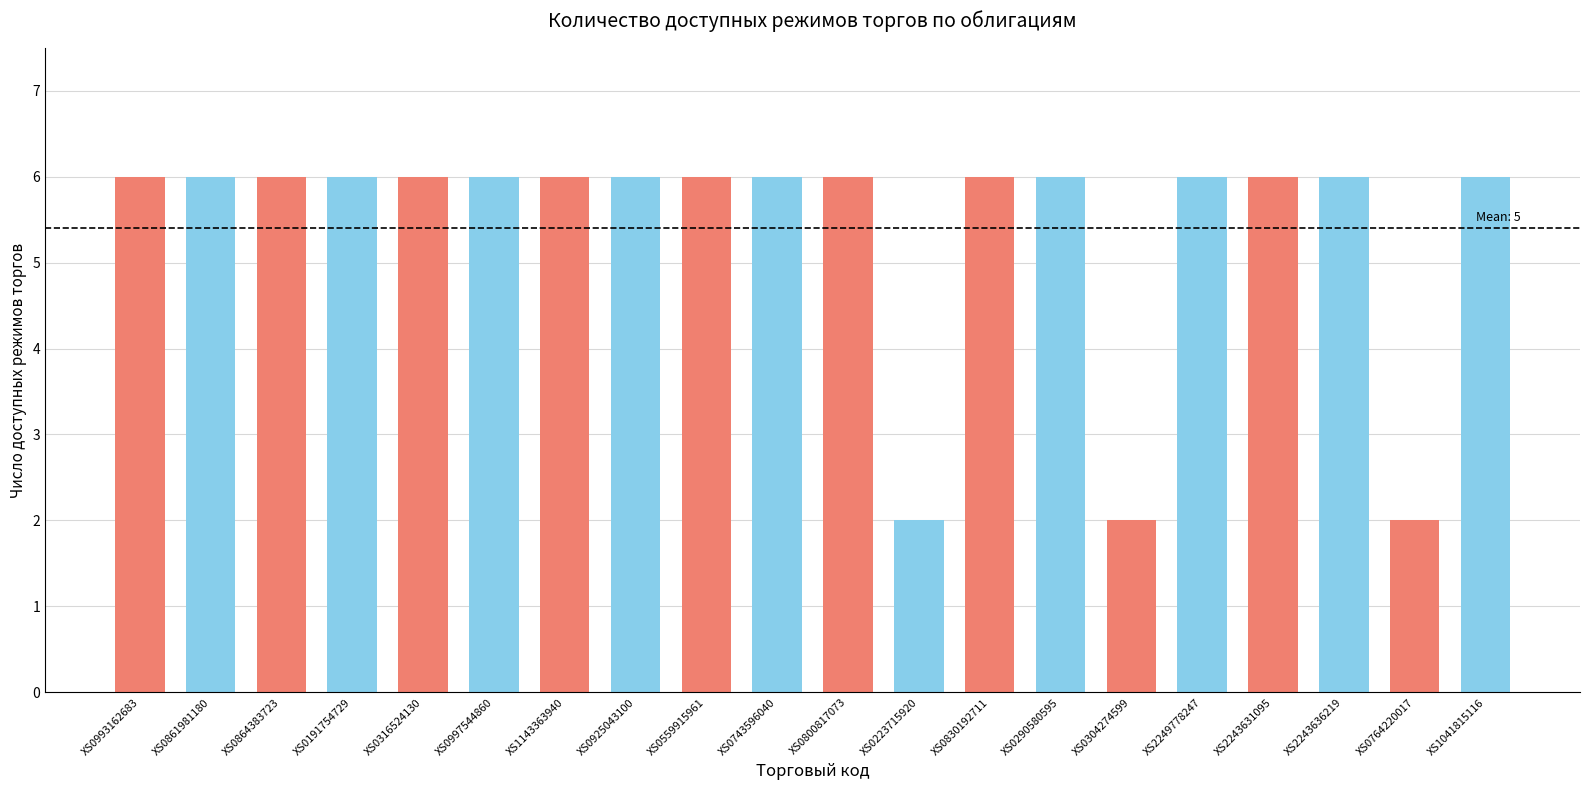

True or false: the data shows 6 at XS0290580595.

True